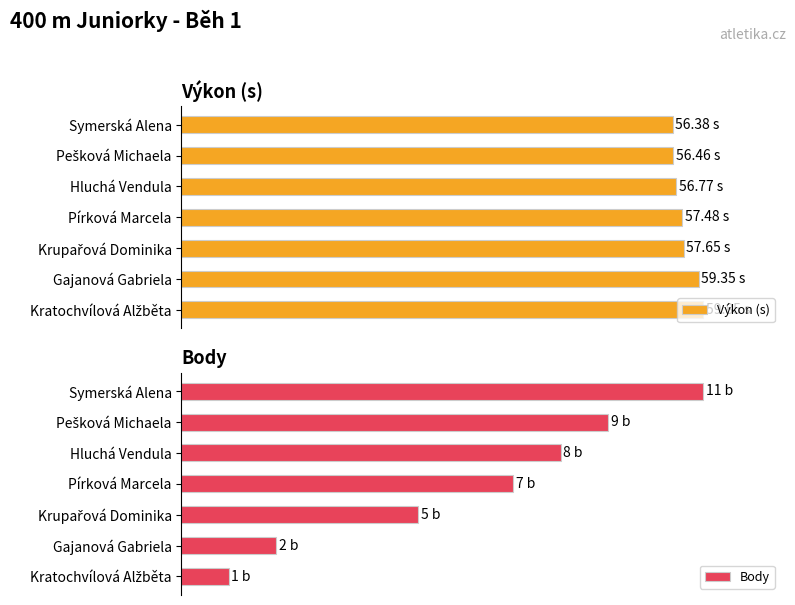

Does the chart contain stacked bars?

No